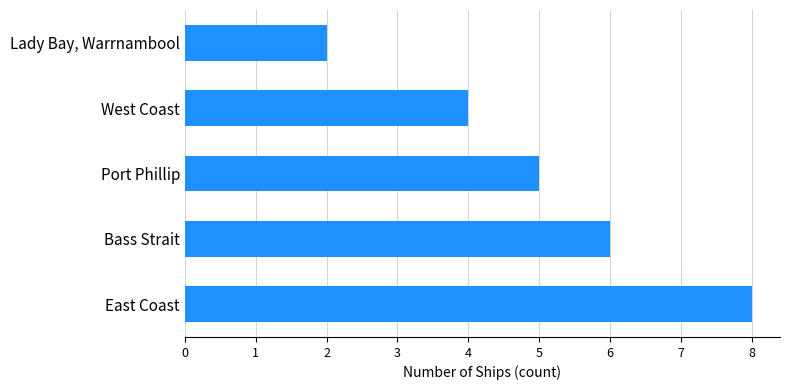

What is the difference between the maximum and minimum values?

6